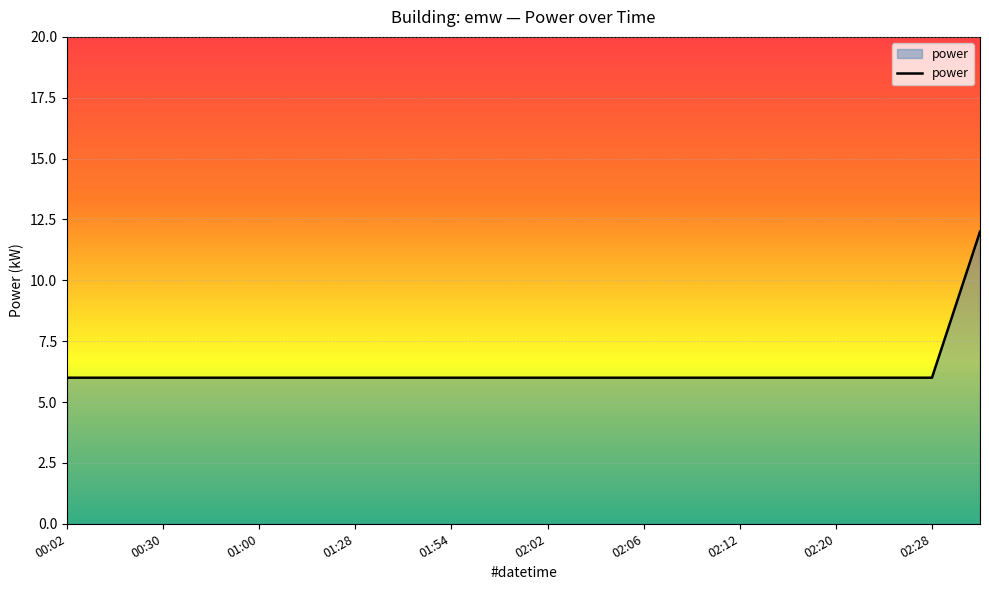

What is the difference between the maximum and minimum values?

6